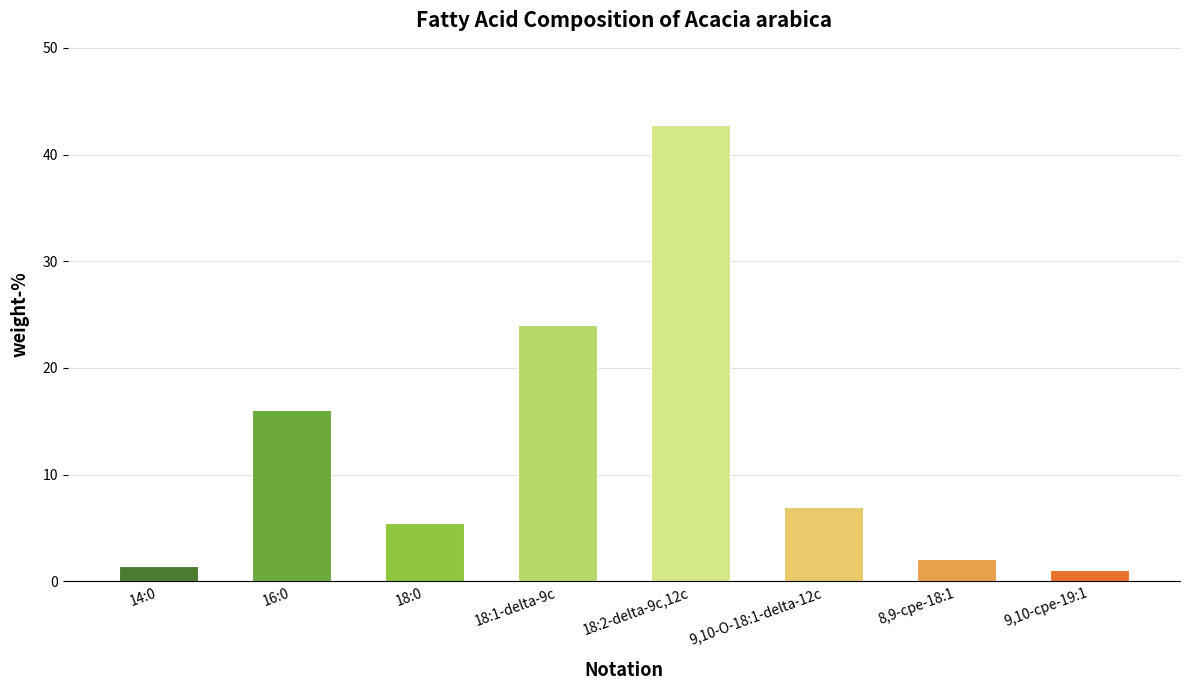

The value at 9,10-cpe-19:1 is 1.1. True or false?

True